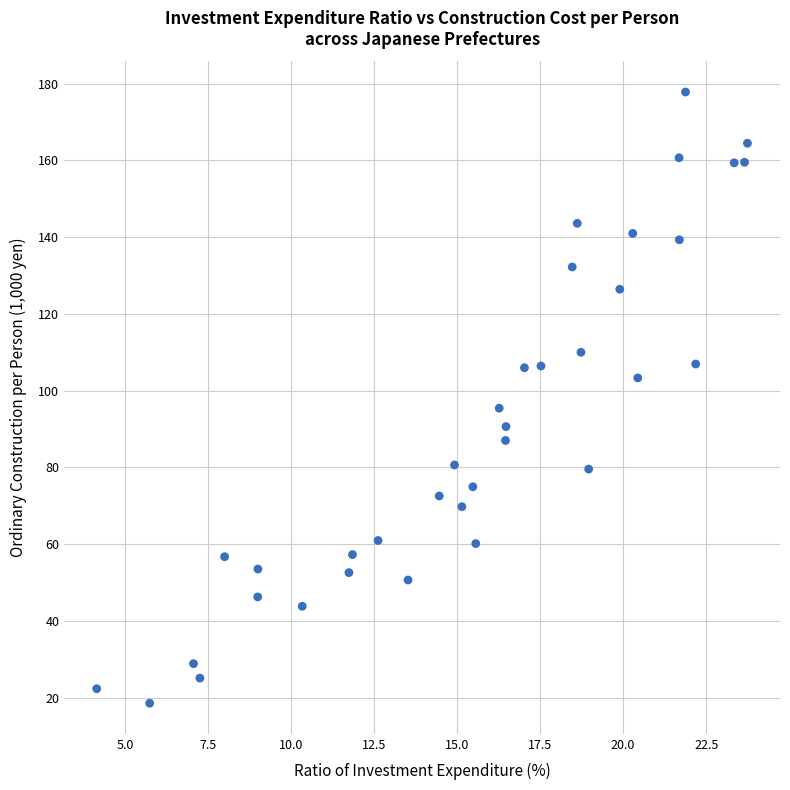

What is the range of X values (max minus min)?

19.6